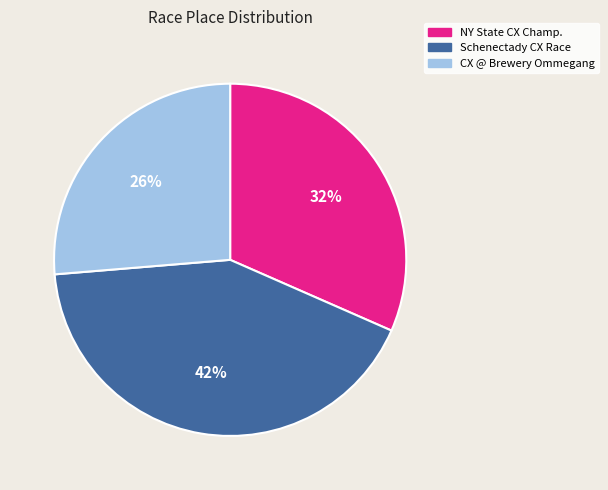

Which category has the smallest portion of the pie?

CX @ Brewery Ommegang